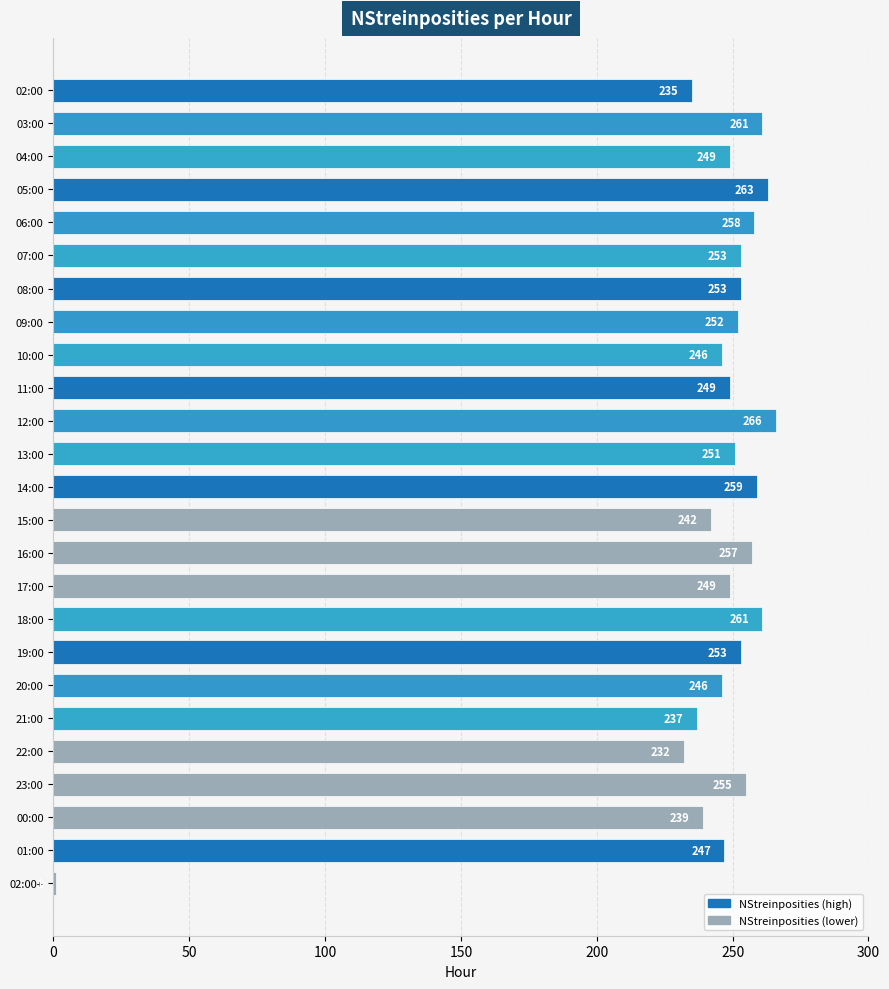

What position from the top is 09:00?

8